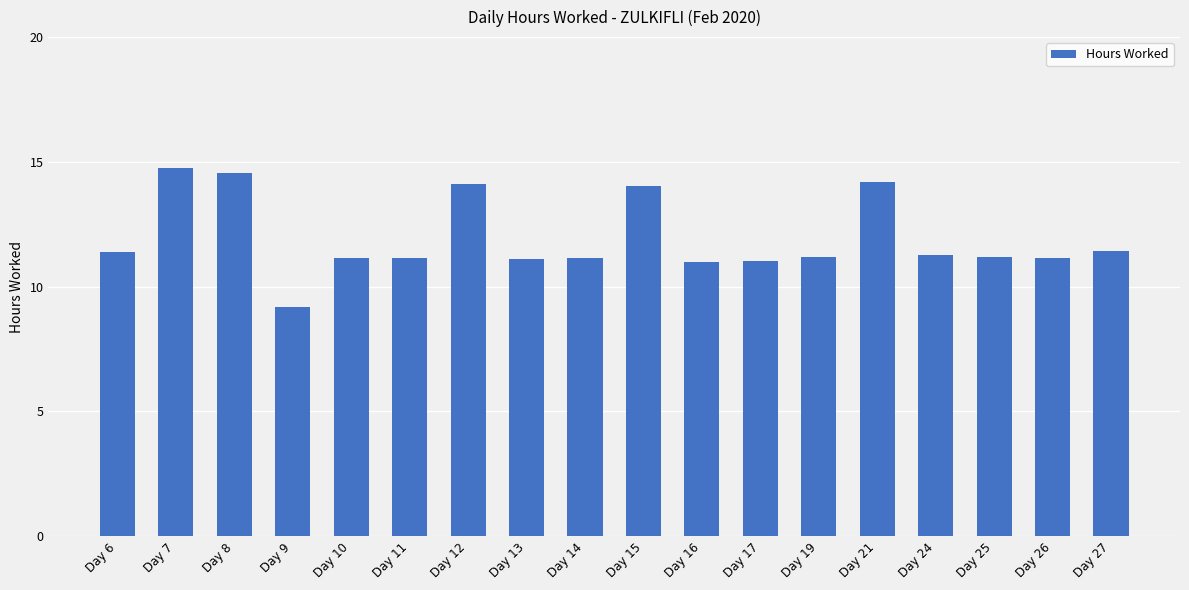

Is it true that the value at Day 11 is 11.2?

True